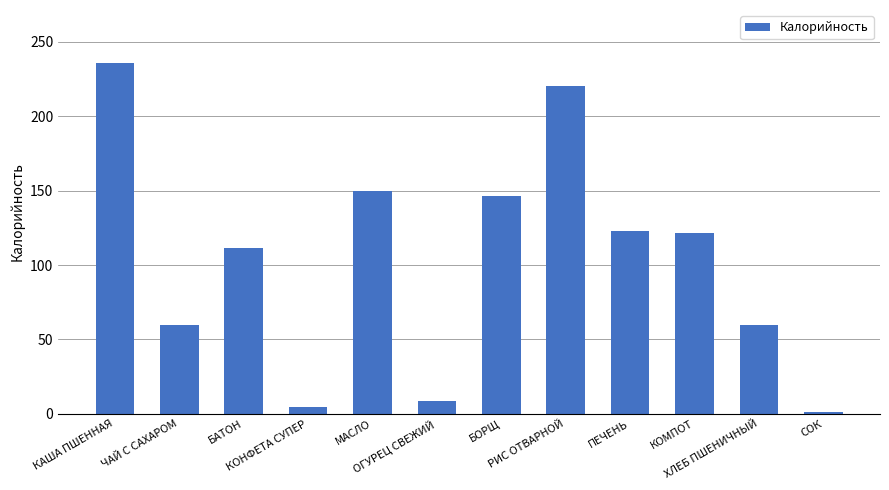

At which category does the chart reach its minimum across all series?

СОК